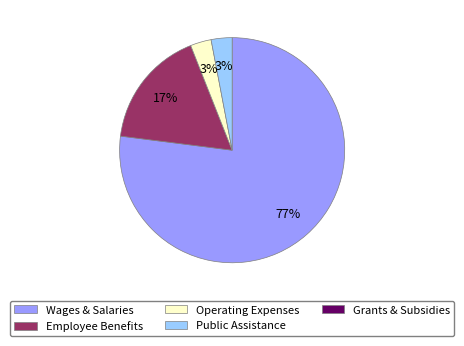

Is there a majority slice in this chart?

Yes